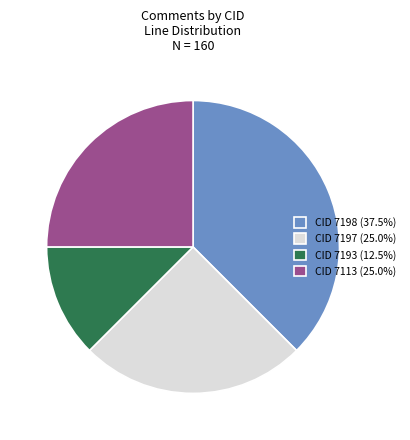

Does any single category account for the majority?

No